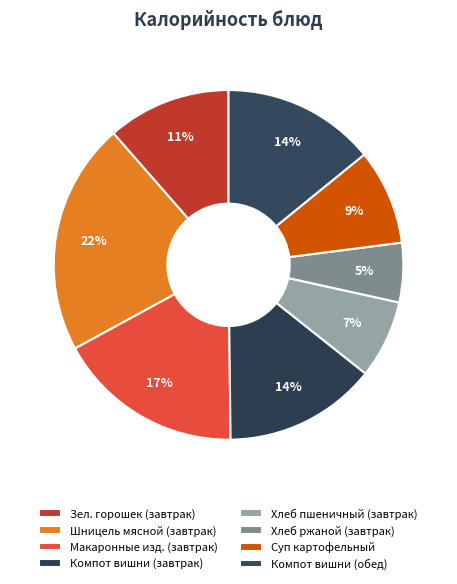

How many segments does this pie chart have?

8